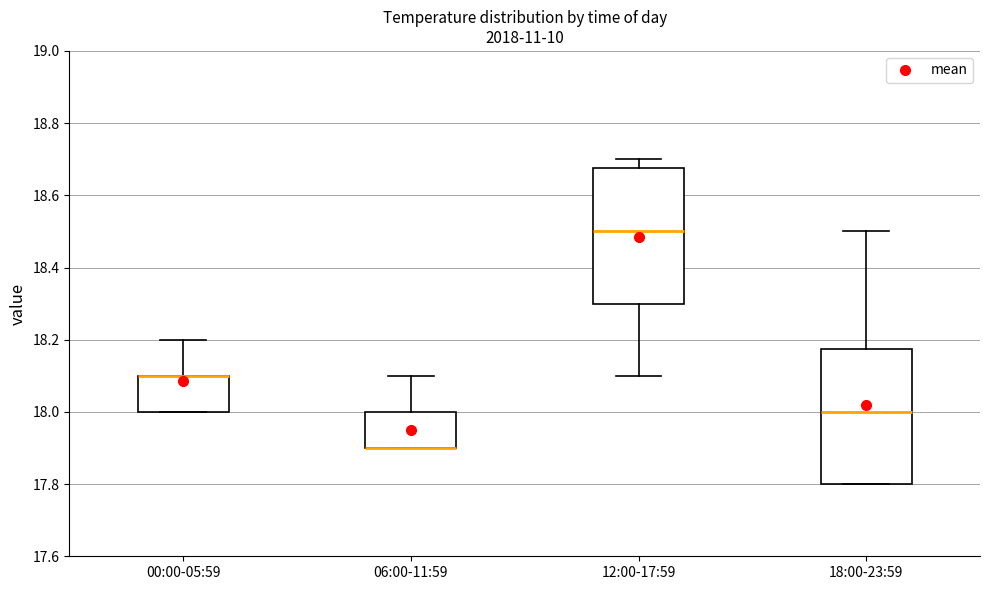

Reading left to right, read every box against the y-axis: the position of its median line, the range the box covers, and the ends of its whiskers. The values are not printed on the chart, so give them approximately, as read against the axis.

00:00-05:59: median 18.10 (drawn on the box's upper edge), box 18.00 to 18.10, whiskers 18.00 to 18.20
06:00-11:59: median 17.90 (drawn on the box's lower edge), box 17.90 to 18.00, whiskers 17.90 to 18.10
12:00-17:59: median 18.50, box 18.30 to 18.68, whiskers 18.10 to 18.70
18:00-23:59: median 18.00, box 17.80 to 18.18, whiskers 17.80 to 18.50